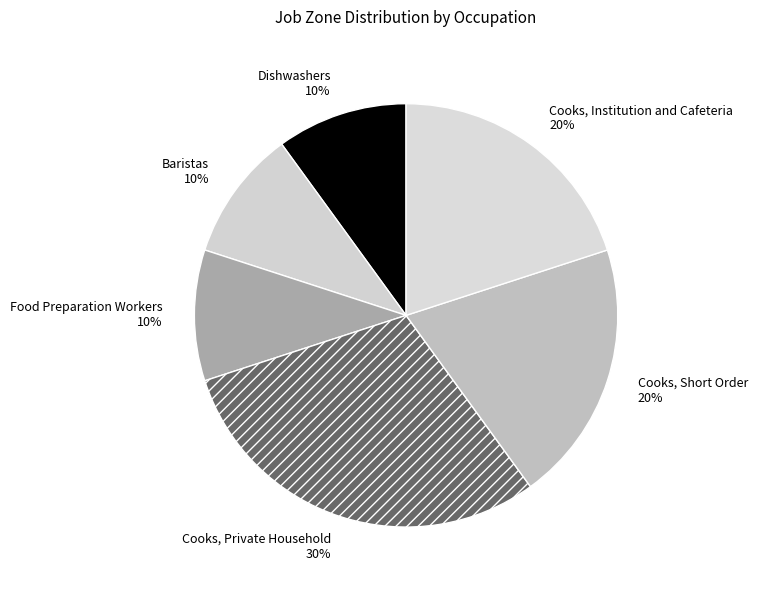

Approximately how many times larger is the value at Dishwashers compared to Cooks, Short Order?

0.5